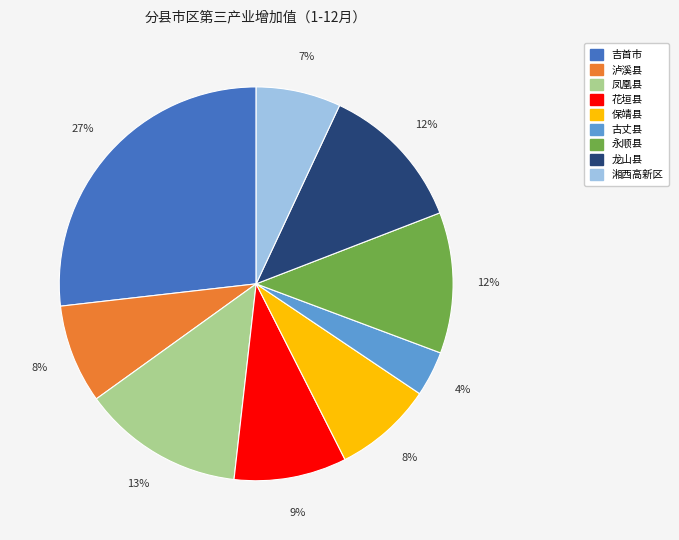

Which slice is the smallest?

古丈县